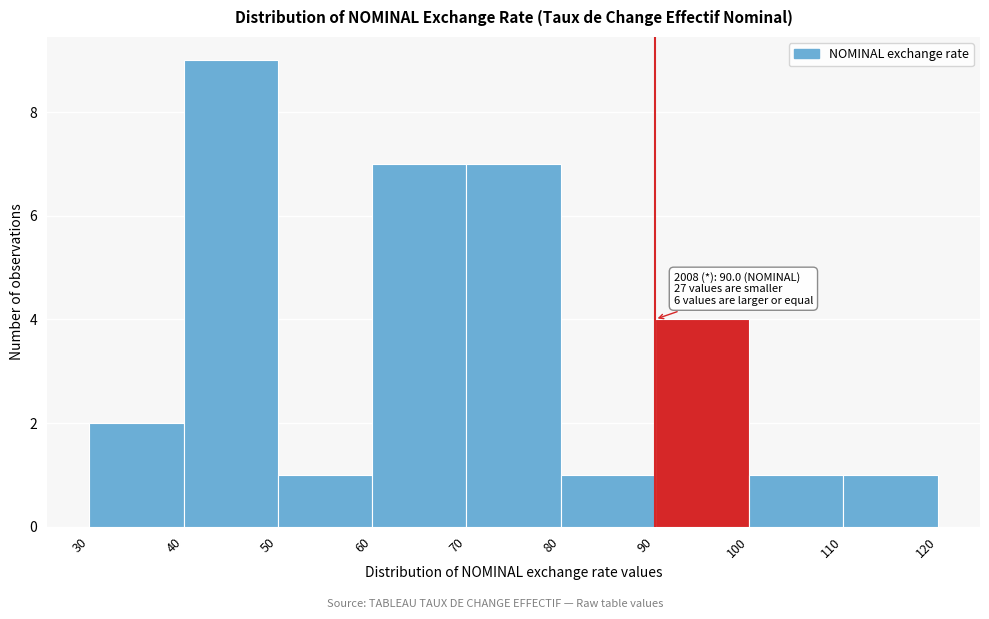

Over which range of the x-axis is the bar tallest?

40 to 50